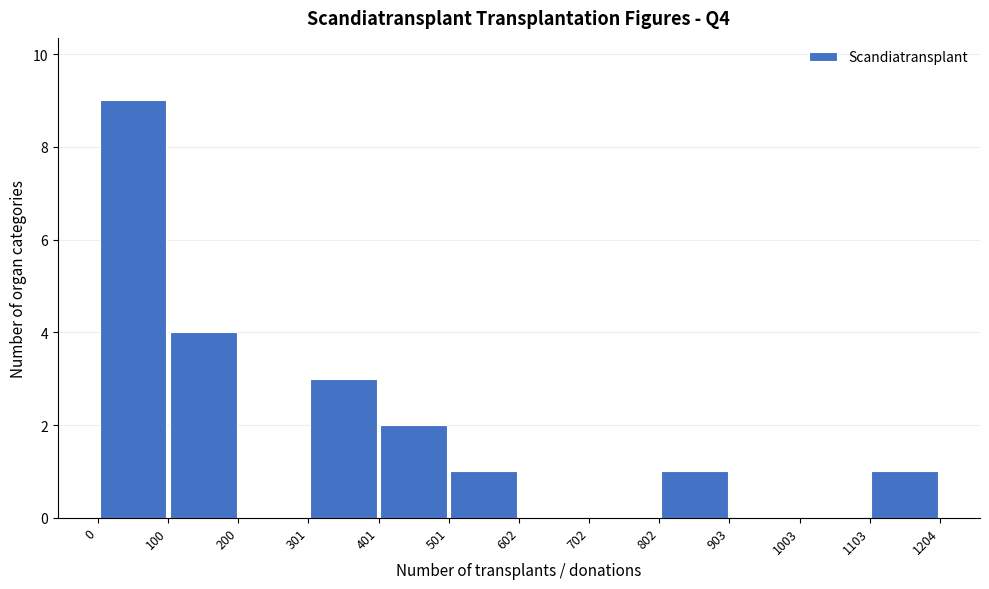

How tall is the bar that spans 0 to 100 on the x-axis? The values are not printed on the chart, so give them approximately, as read against the axis.

9